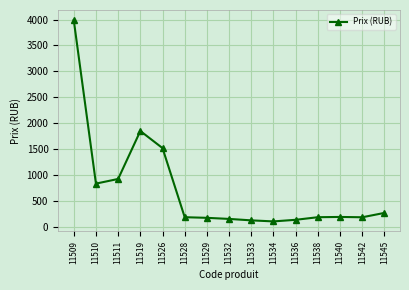

What is the change in value from 11533 to 11540?

+66